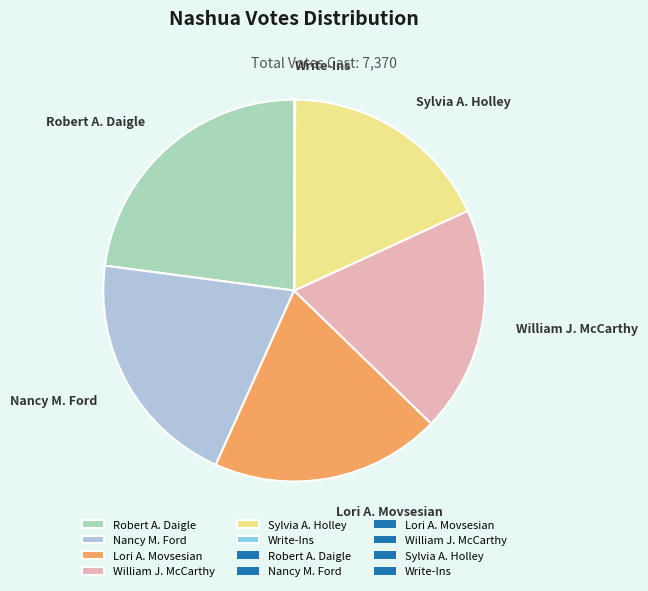

Does William J. McCarthy represent more than half of the total?

No